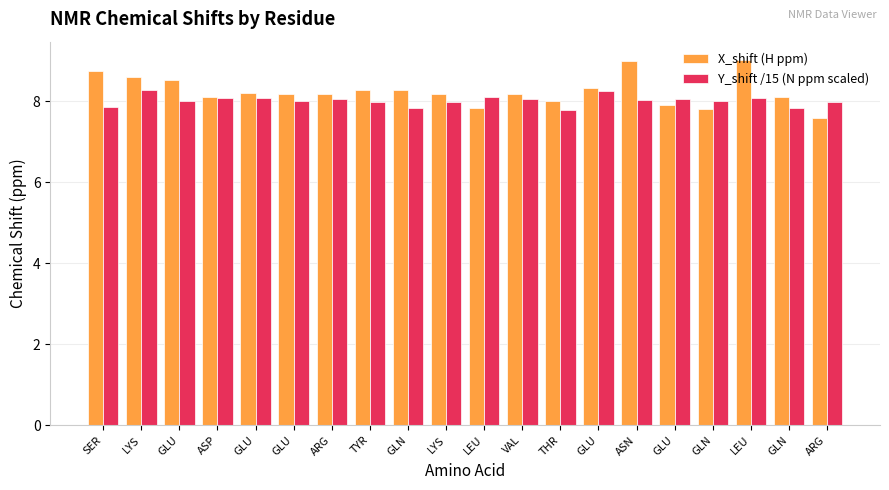

What are all the series names shown in the legend?

X_shift (H ppm), Y_shift /15 (N ppm scaled)